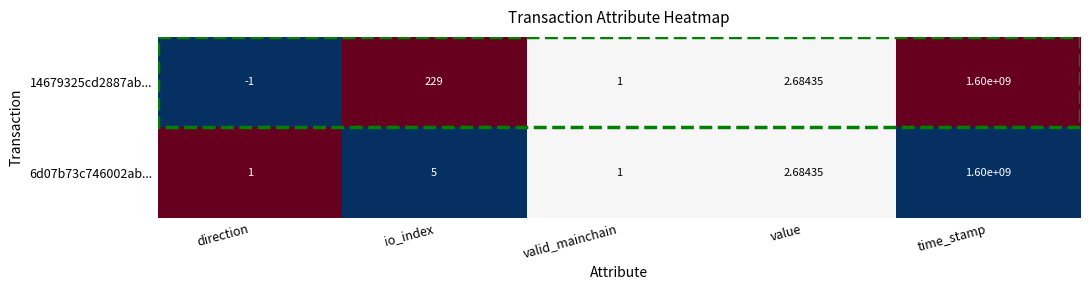

At which label does 14679325cd2887ab... reach its minimum?

direction